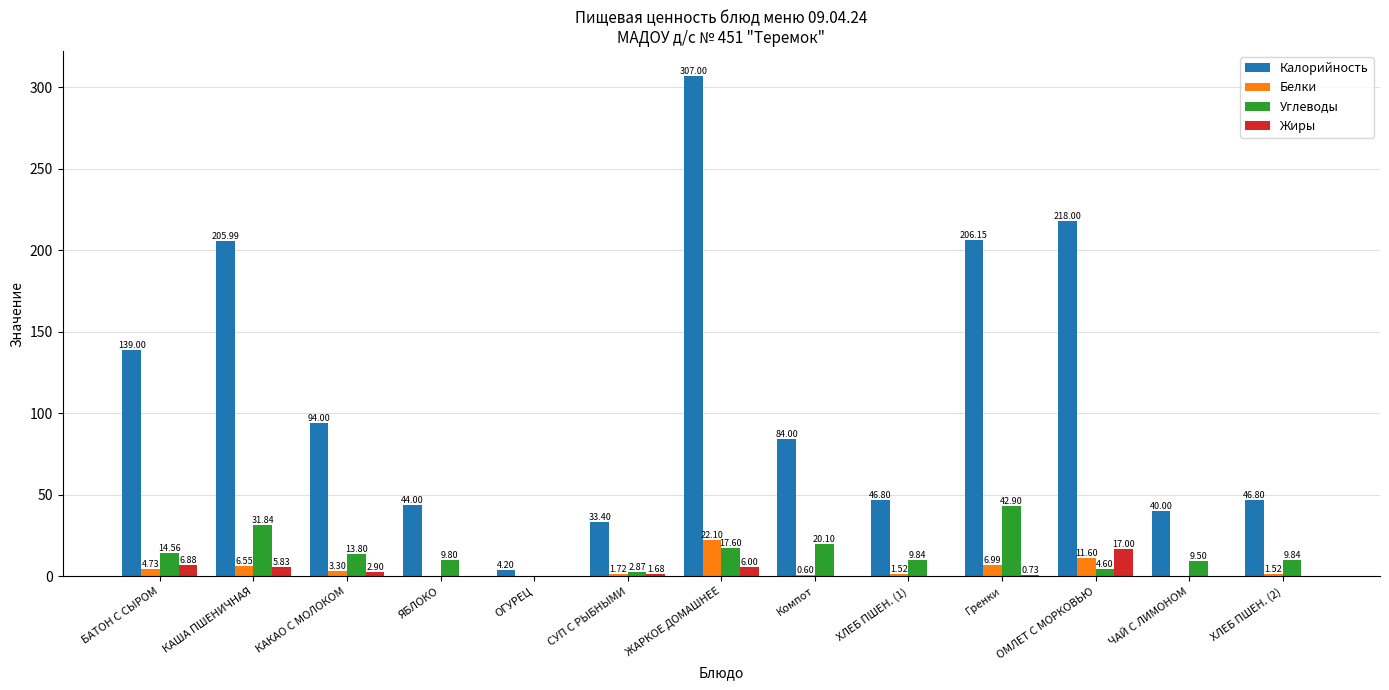

Is the value of Калорийность at ОГУРЕЦ greater than the value of Белки at ХЛЕБ ПШЕН. (1)?

Yes